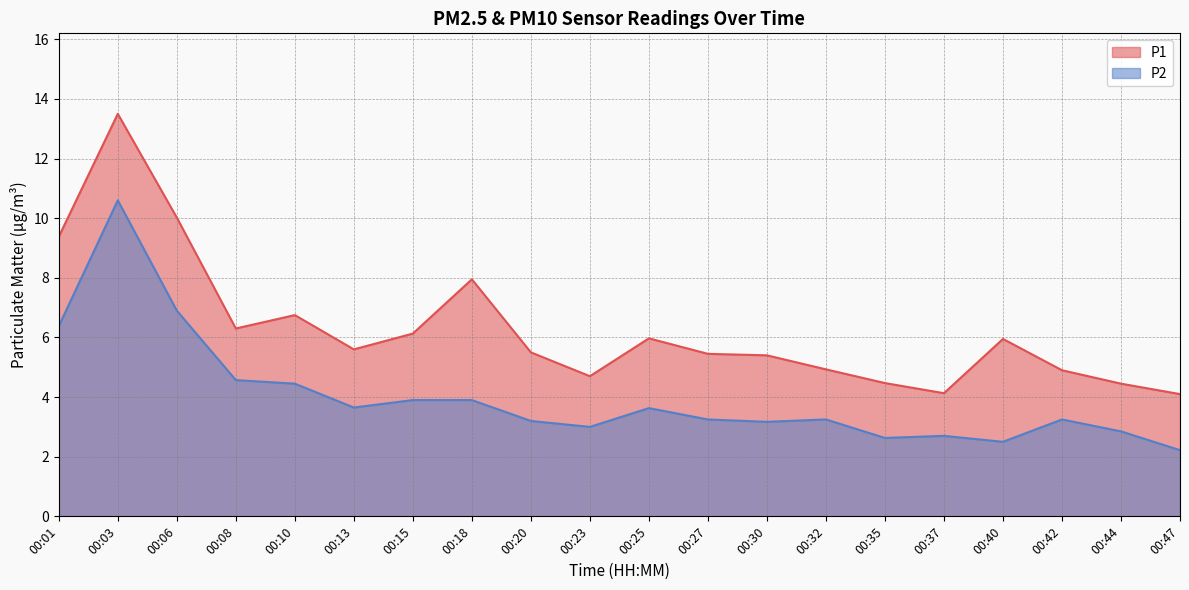

True or false: P1 and P2 intersect in this chart.

False